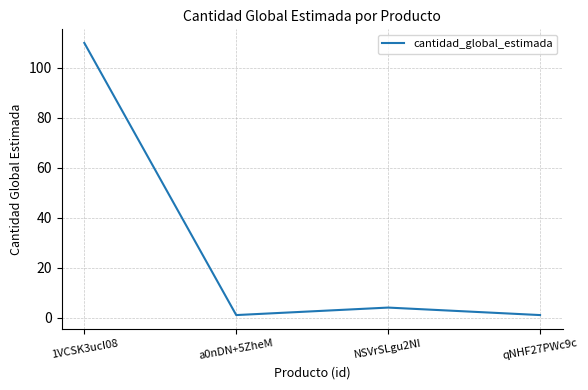

What is the maximum value shown in the chart?

110